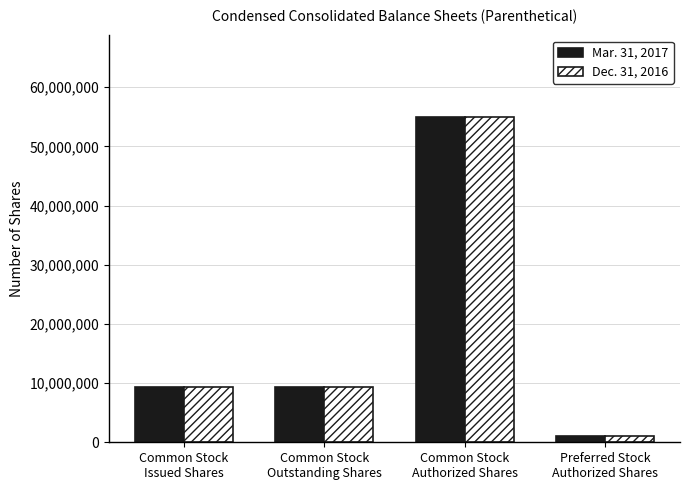

What is the value of the Dec. 31, 2016 bar at the 2nd from the left?

9358529